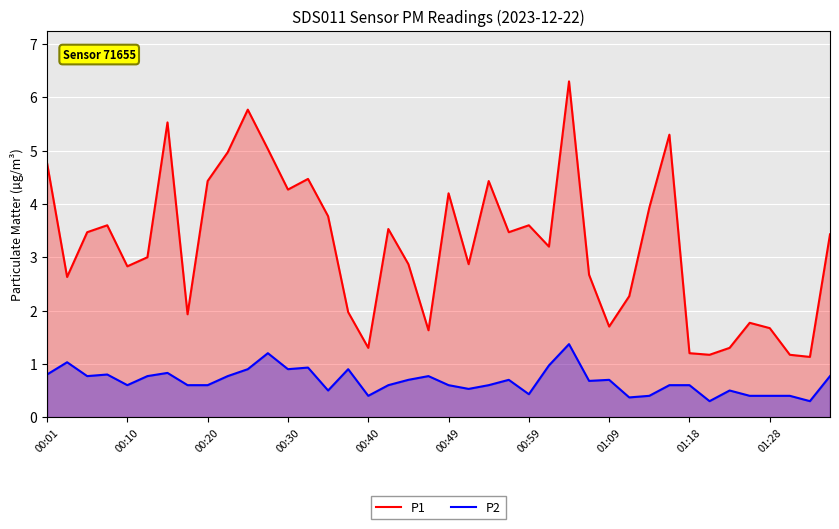

The P1 series shows 1.8 at 38. True or false?

False